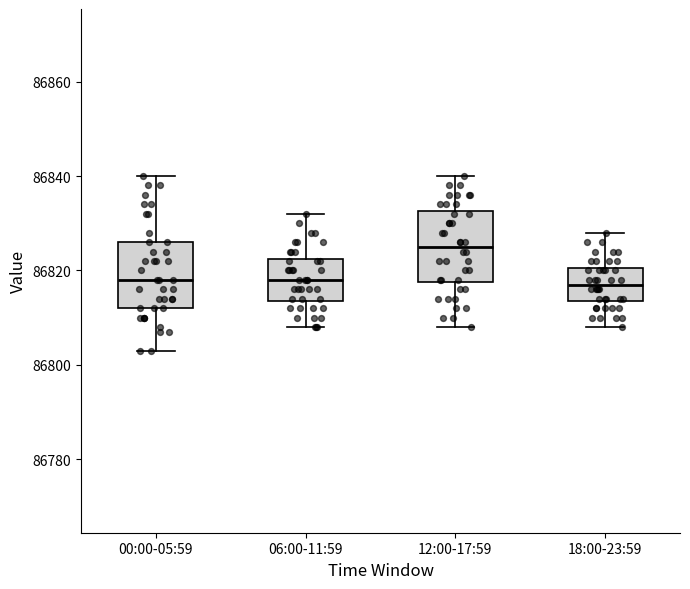

Reading left to right, read every box against the y-axis: the position of its median line, the range the box covers, and the ends of its whiskers. The values are not printed on the chart, so give them approximately, as read against the axis.

00:00-05:59: median 86818, box 86812 to 86826, whiskers 86804 to 86840
06:00-11:59: median 86818, box 86814 to 86822, whiskers 86808 to 86832
12:00-17:59: median 86826, box 86818 to 86832, whiskers 86808 to 86840
18:00-23:59: median 86818, box 86814 to 86820, whiskers 86808 to 86828